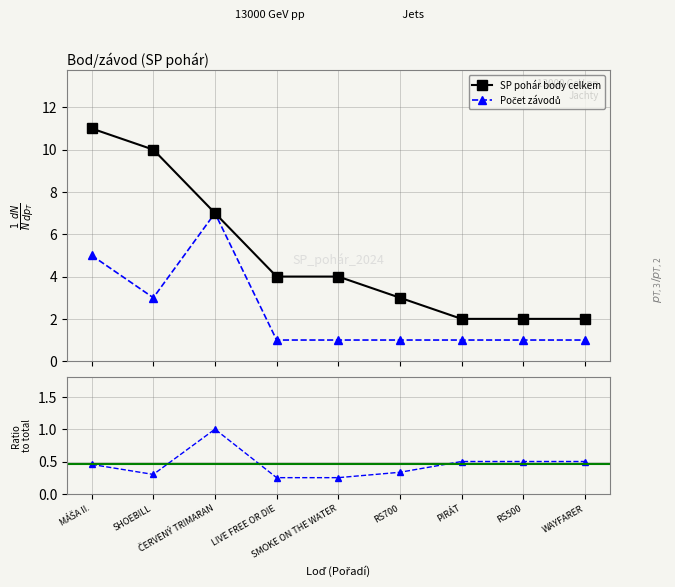

Which series changed the most between MÁŠA II. and SHOEBILL?

Počet závodů